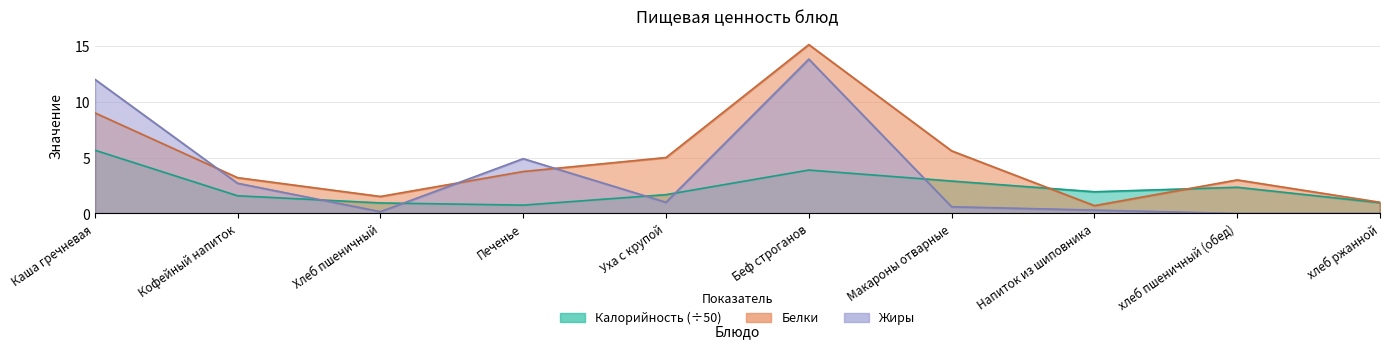

Which has a higher value, хлеб пшеничный (обед) or Беф строганов?

Беф строганов